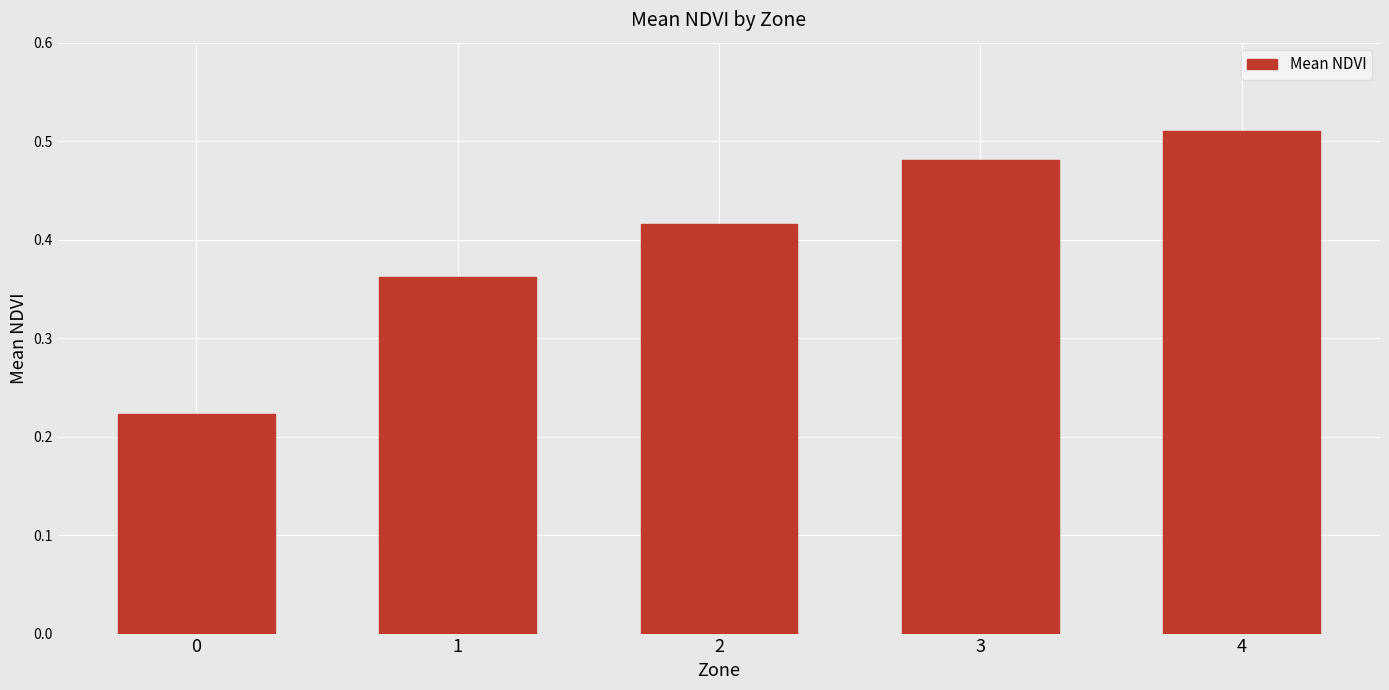

Rank the categories by value from lowest to highest.

0, 1, 2, 3, 4